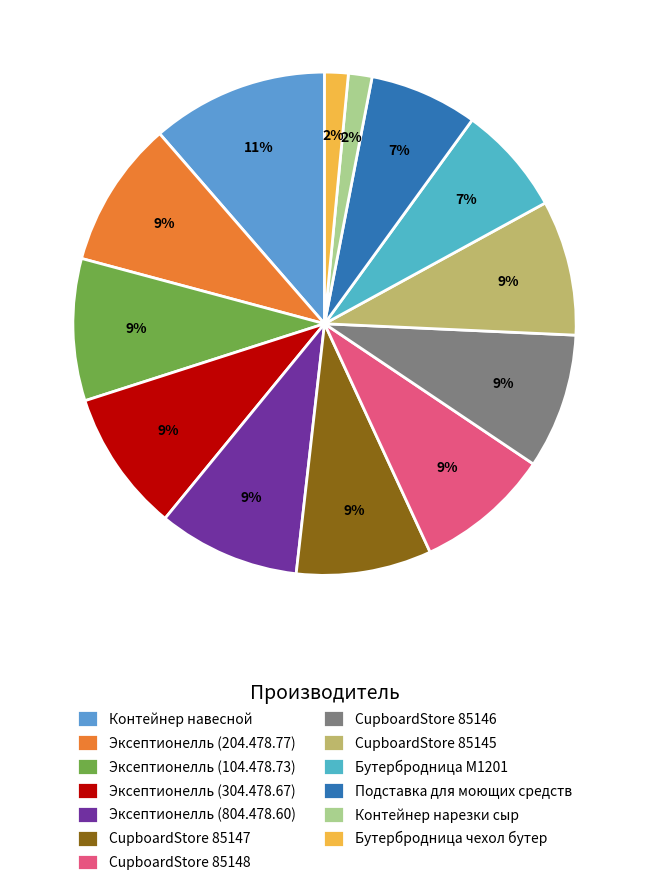

To the nearest percent, what is the difference between the largest and smallest slice percentages?

10%